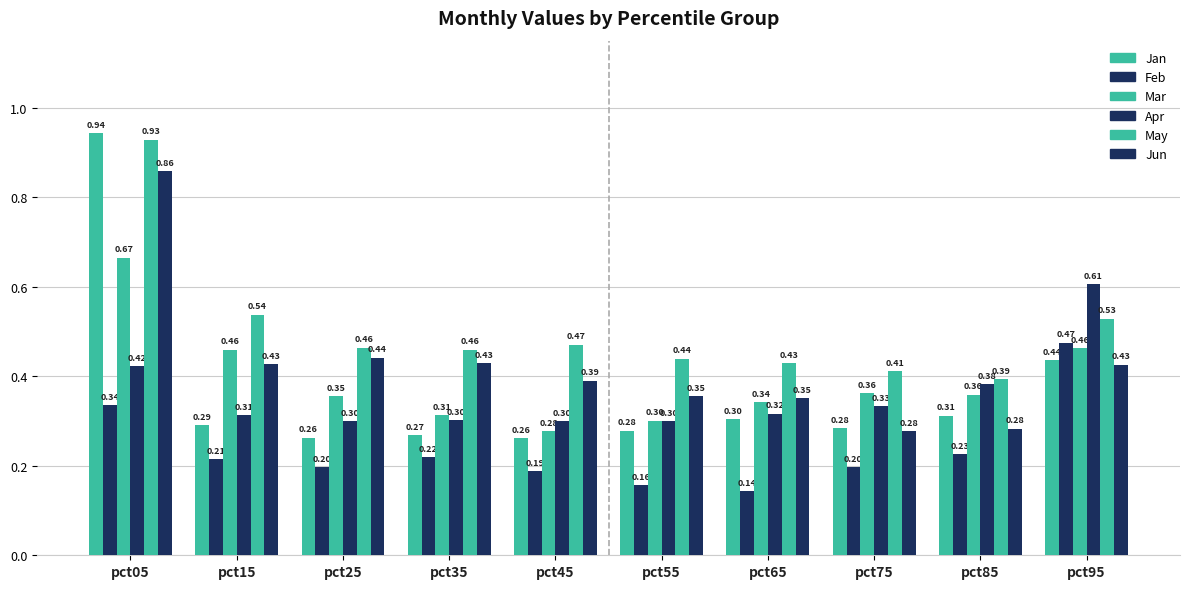

Reading left to right, what are all the values shown in this chart?

Jan: pct05=0.9	pct15=0.3	pct25=0.3	pct35=0.3	pct45=0.3	pct55=0.3	pct65=0.3	pct75=0.3	pct85=0.3	pct95=0.4
Feb: pct05=0.3	pct15=0.2	pct25=0.2	pct35=0.2	pct45=0.2	pct55=0.2	pct65=0.1	pct75=0.2	pct85=0.2	pct95=0.5
Mar: pct05=0.7	pct15=0.5	pct25=0.4	pct35=0.3	pct45=0.3	pct55=0.3	pct65=0.3	pct75=0.4	pct85=0.4	pct95=0.5
Apr: pct05=0.4	pct15=0.3	pct25=0.3	pct35=0.3	pct45=0.3	pct55=0.3	pct65=0.3	pct75=0.3	pct85=0.4	pct95=0.6
May: pct05=0.9	pct15=0.5	pct25=0.5	pct35=0.5	pct45=0.5	pct55=0.4	pct65=0.4	pct75=0.4	pct85=0.4	pct95=0.5
Jun: pct05=0.9	pct15=0.4	pct25=0.4	pct35=0.4	pct45=0.4	pct55=0.4	pct65=0.4	pct75=0.3	pct85=0.3	pct95=0.4